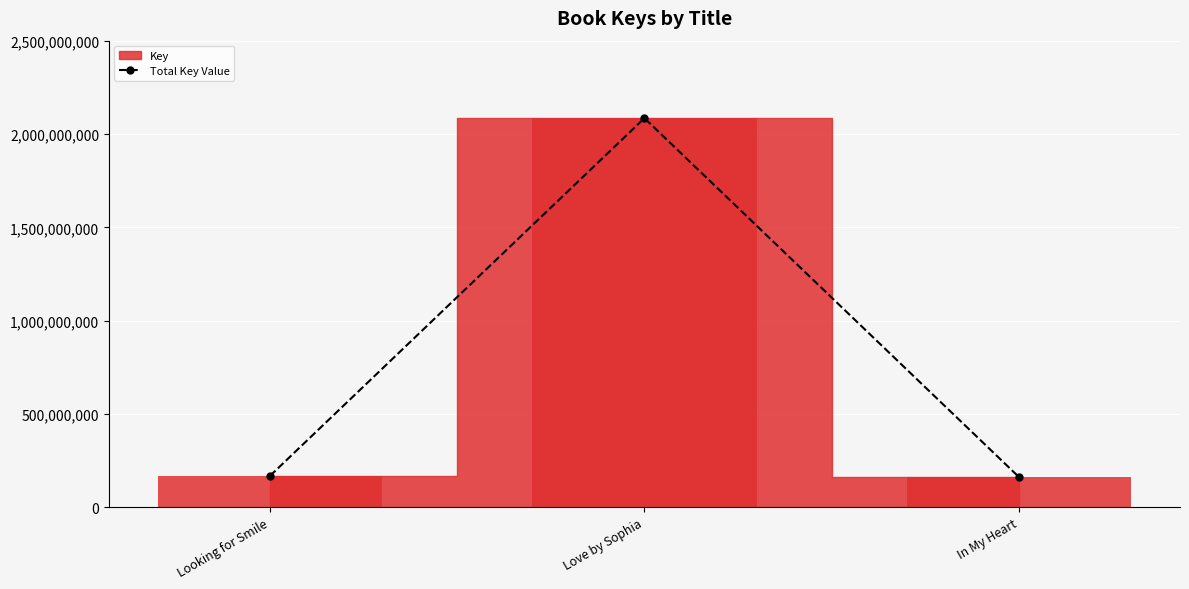

True or false: the data shows 2084717104 at Love by Sophia.

True